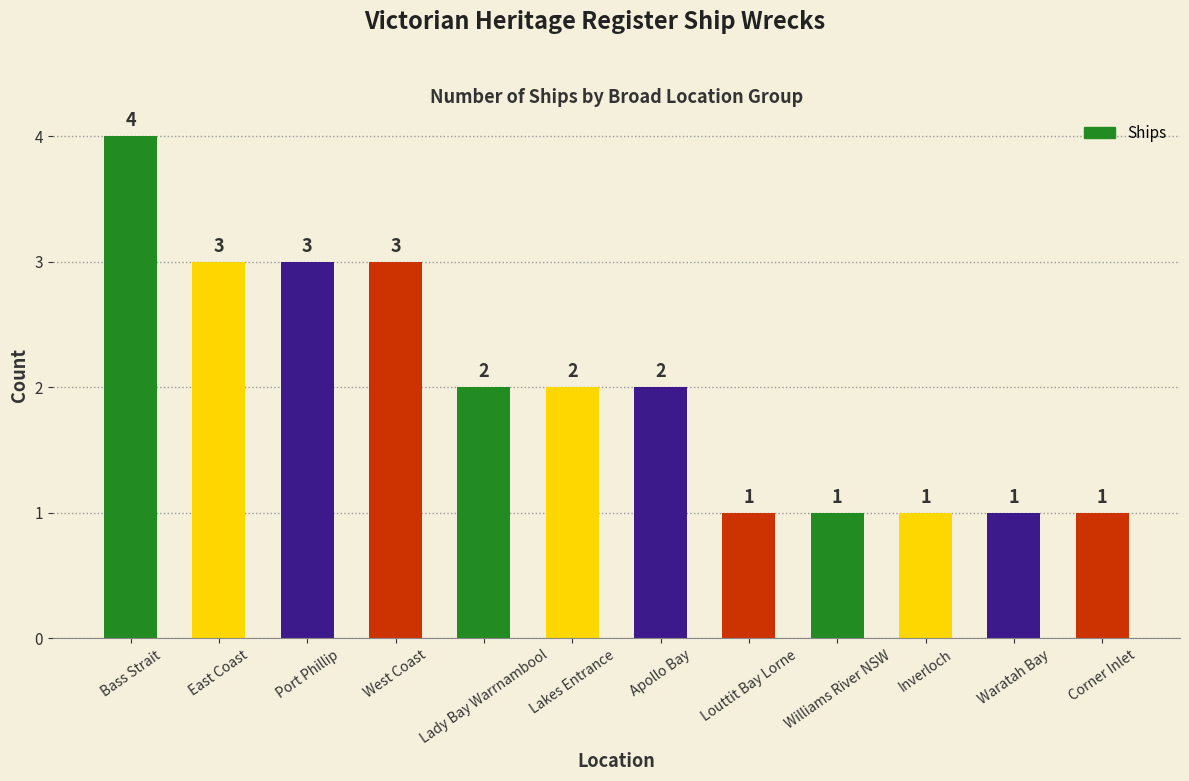

What is the difference between the second highest and minimum values?

2